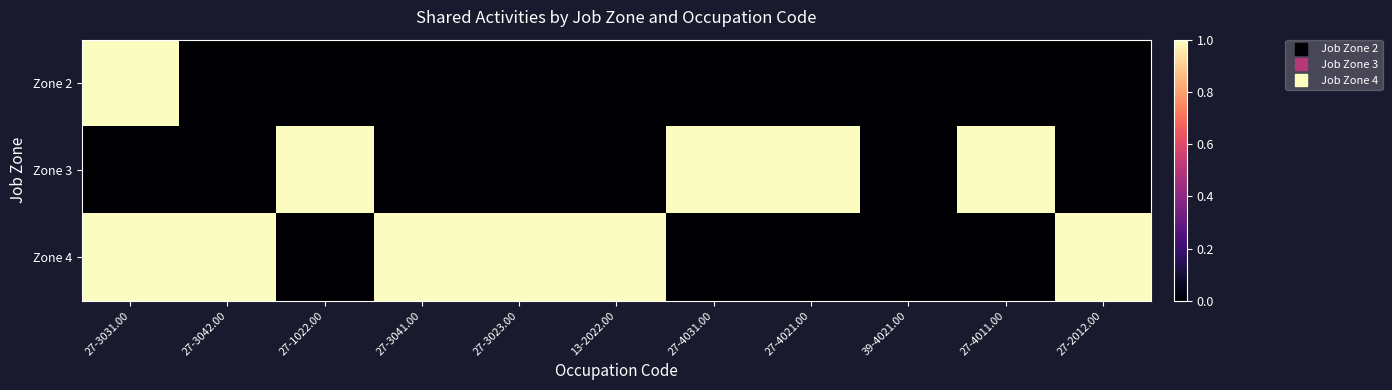

At which category is the sum across all series the highest?

27-3031.00